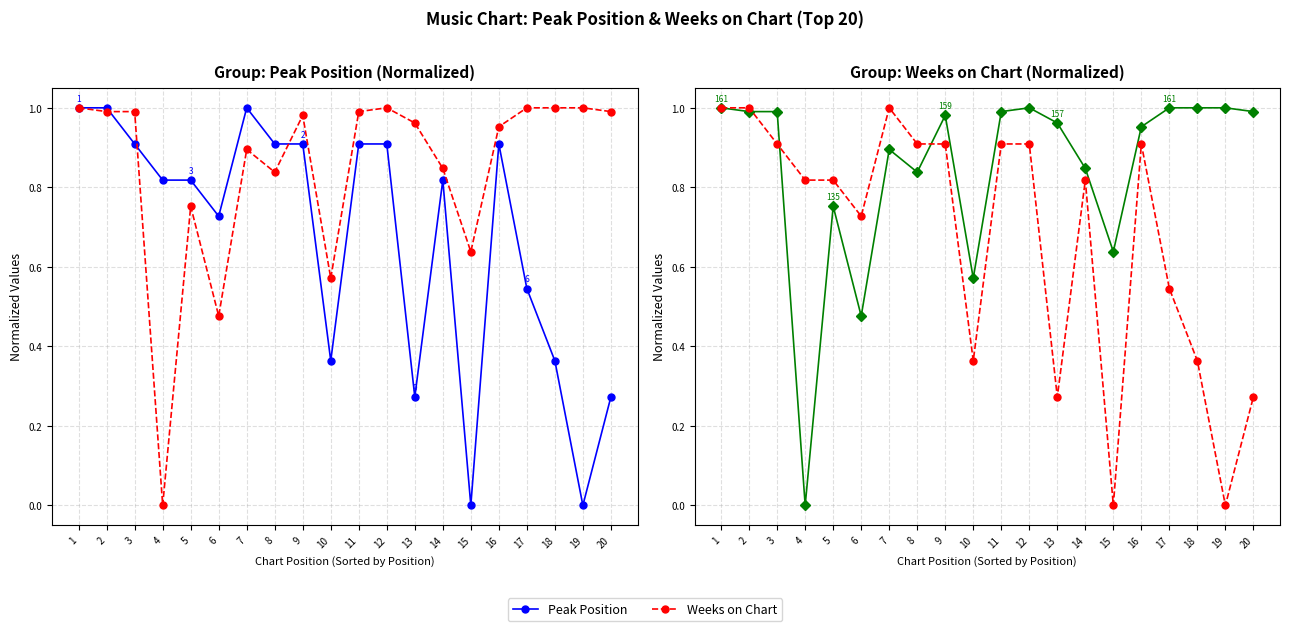

At which label is Weeks on Chart closest to 0?

4